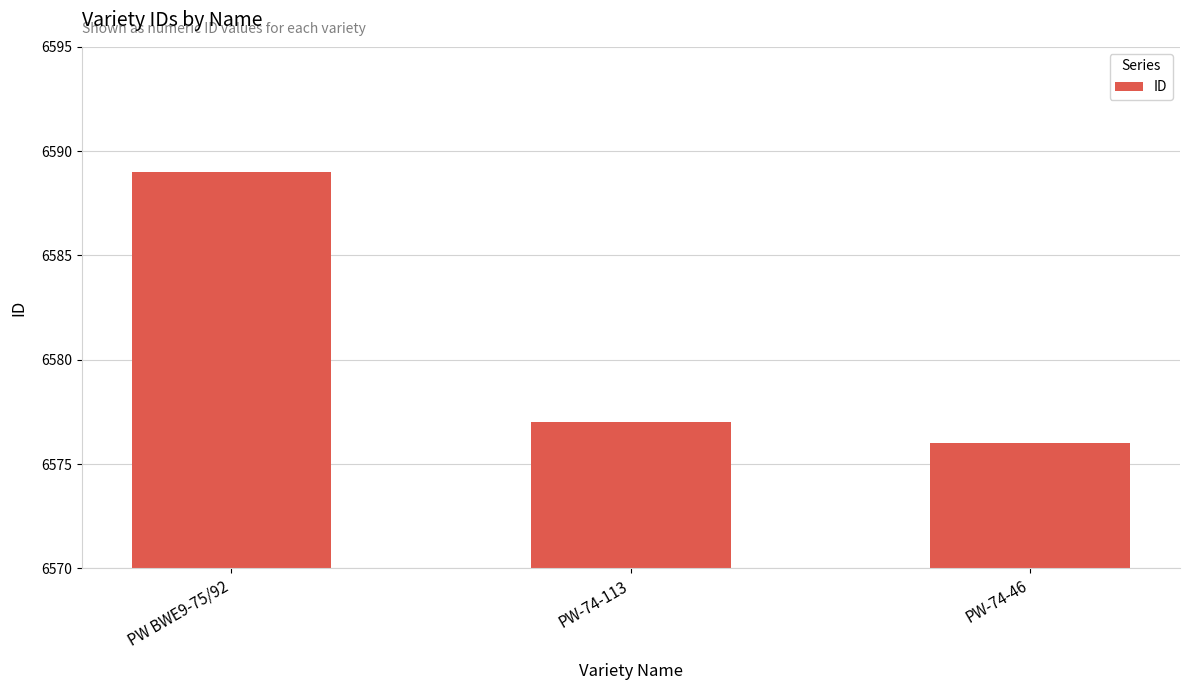

Reading left to right, what are all the values shown in this chart?

PW BWE9-75/92=6589	PW-74-113=6577	PW-74-46=6576